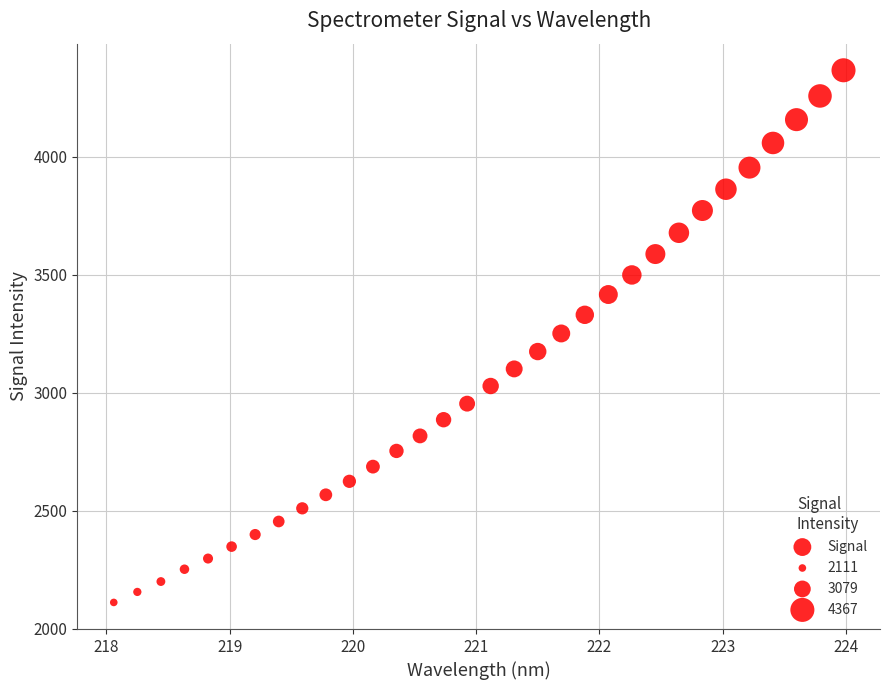

What is the range of Y values (max minus min)?

2256.7